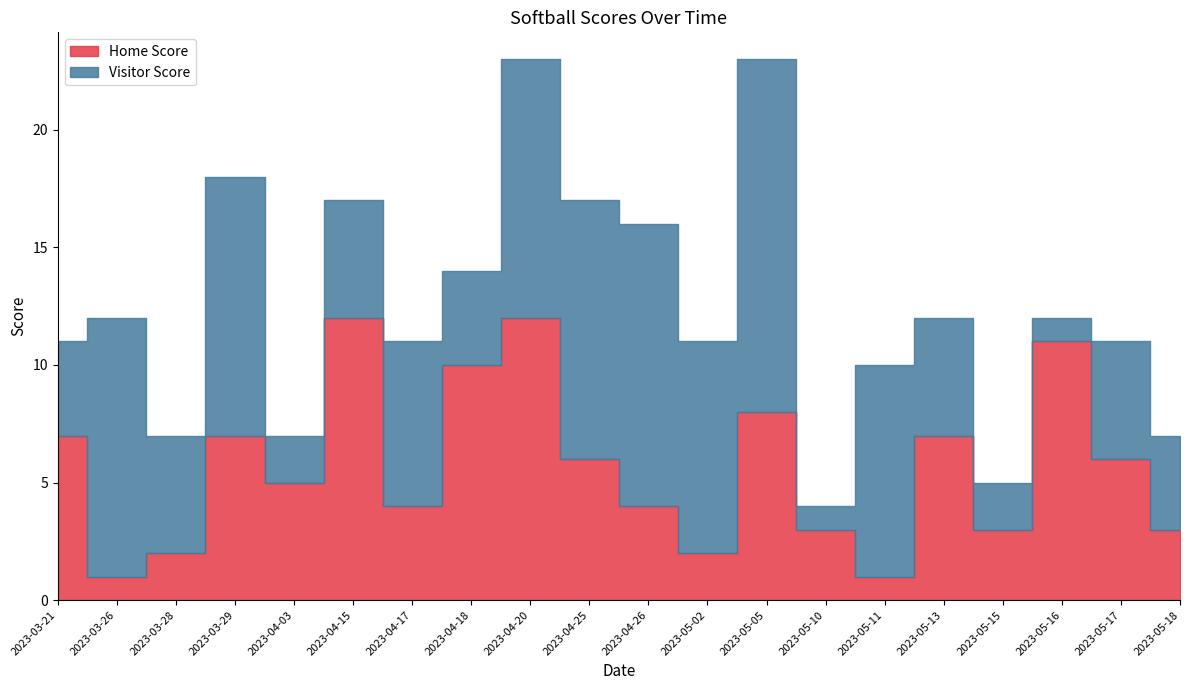

How many intersections are there between Visitor Score and Home Score?

9